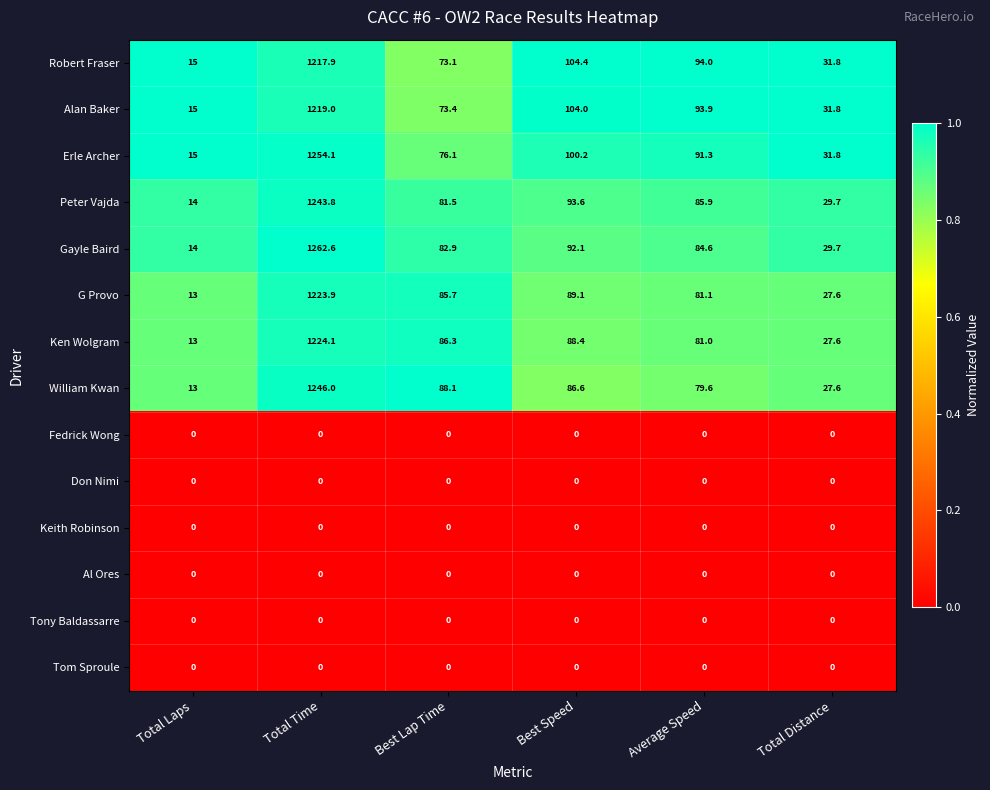

Which category has the highest value in the Erle Archer series?

Total Time